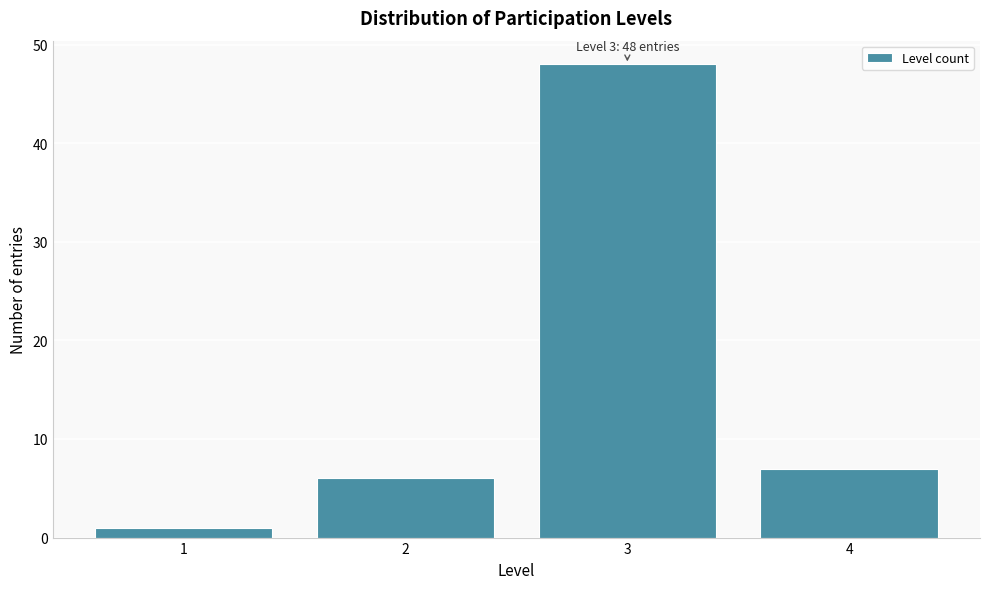

Reading left to right, extract all data points from this chart.

1	6	48	7